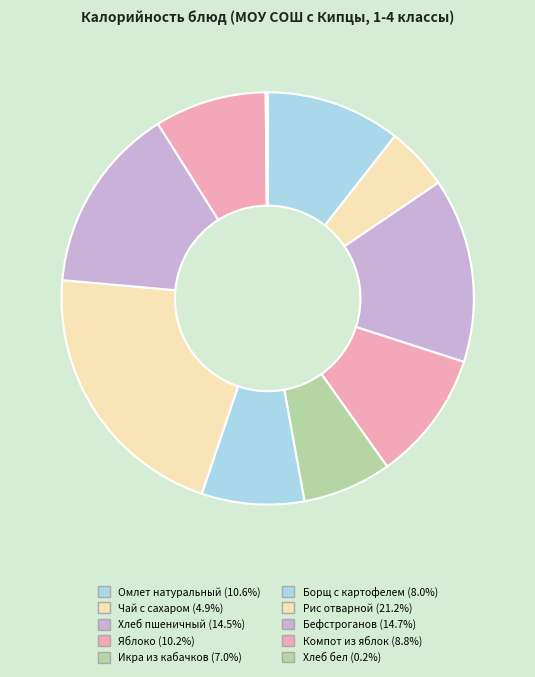

Combined, what portion of the pie is Бефстроганов and Хлеб пшеничный?

29.1%